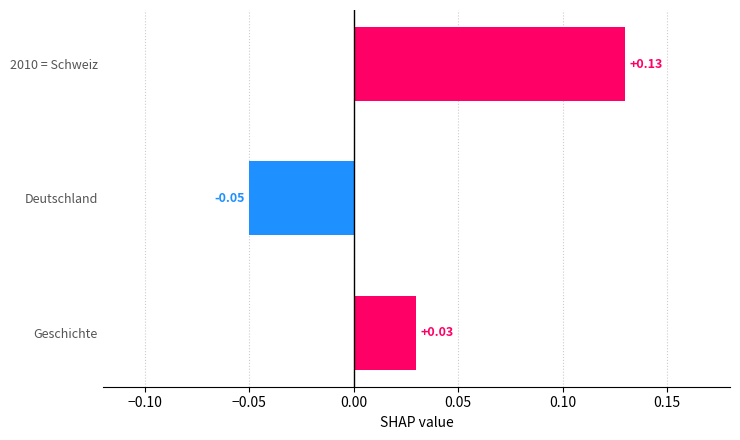

Which has a higher value, 2010 = Schweiz or Geschichte?

2010 = Schweiz